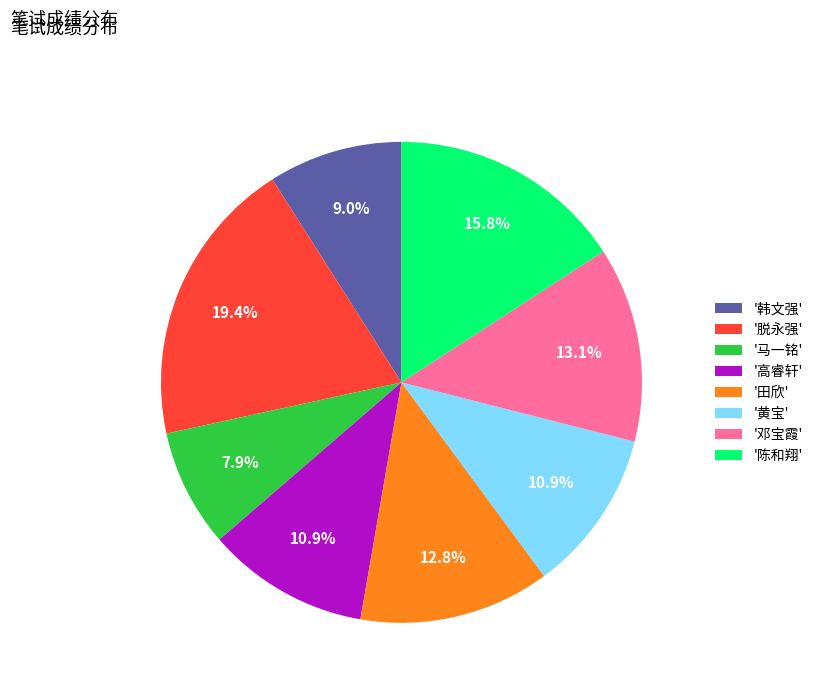

What portion of the pie excludes '马一铭'?

92.1%